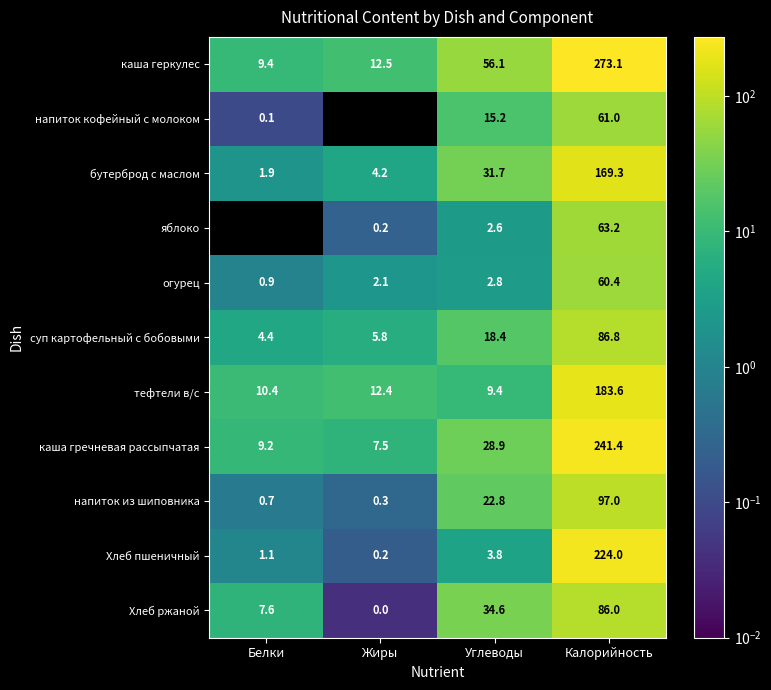

The суп картофельный с бобовыми series shows 2.8 at Белки. True or false?

False